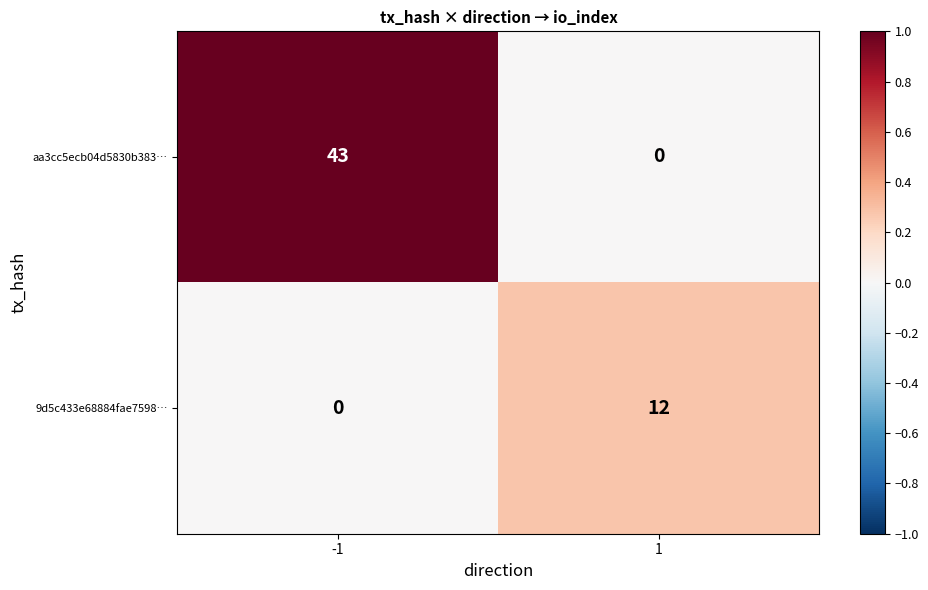

Between -1 and 1, which series saw the biggest shift?

aa3cc5ecb04d5830b383…